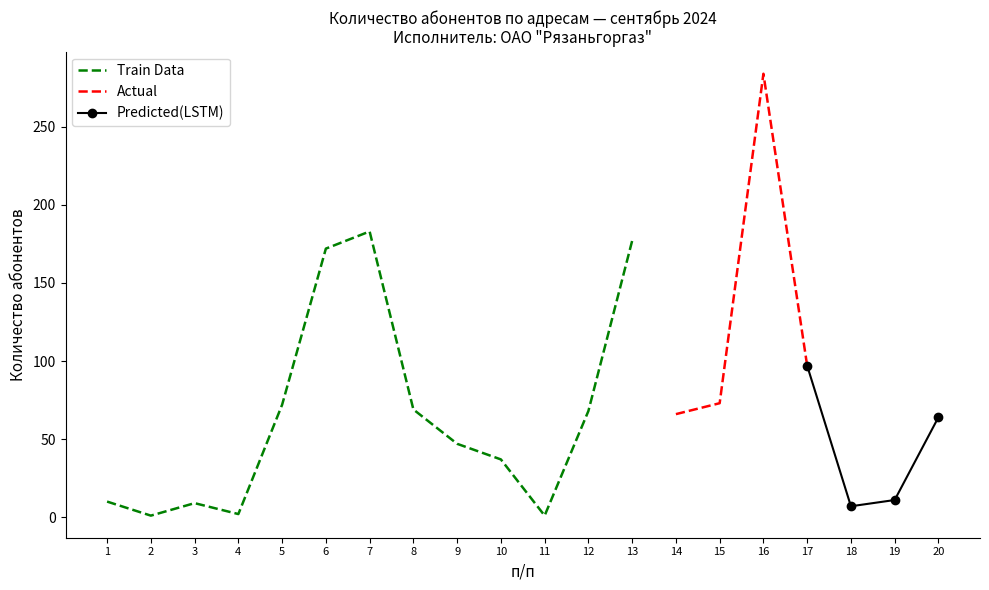

What is the lowest value of the Train Data series?

1